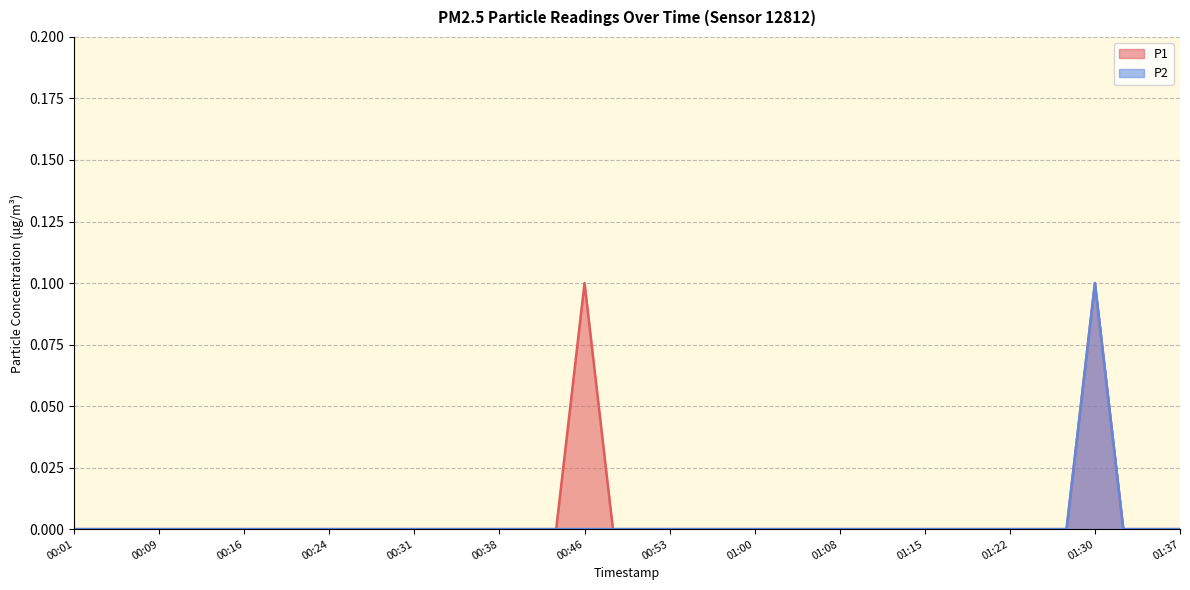

Which label corresponds to the smallest value in the chart?

00:01